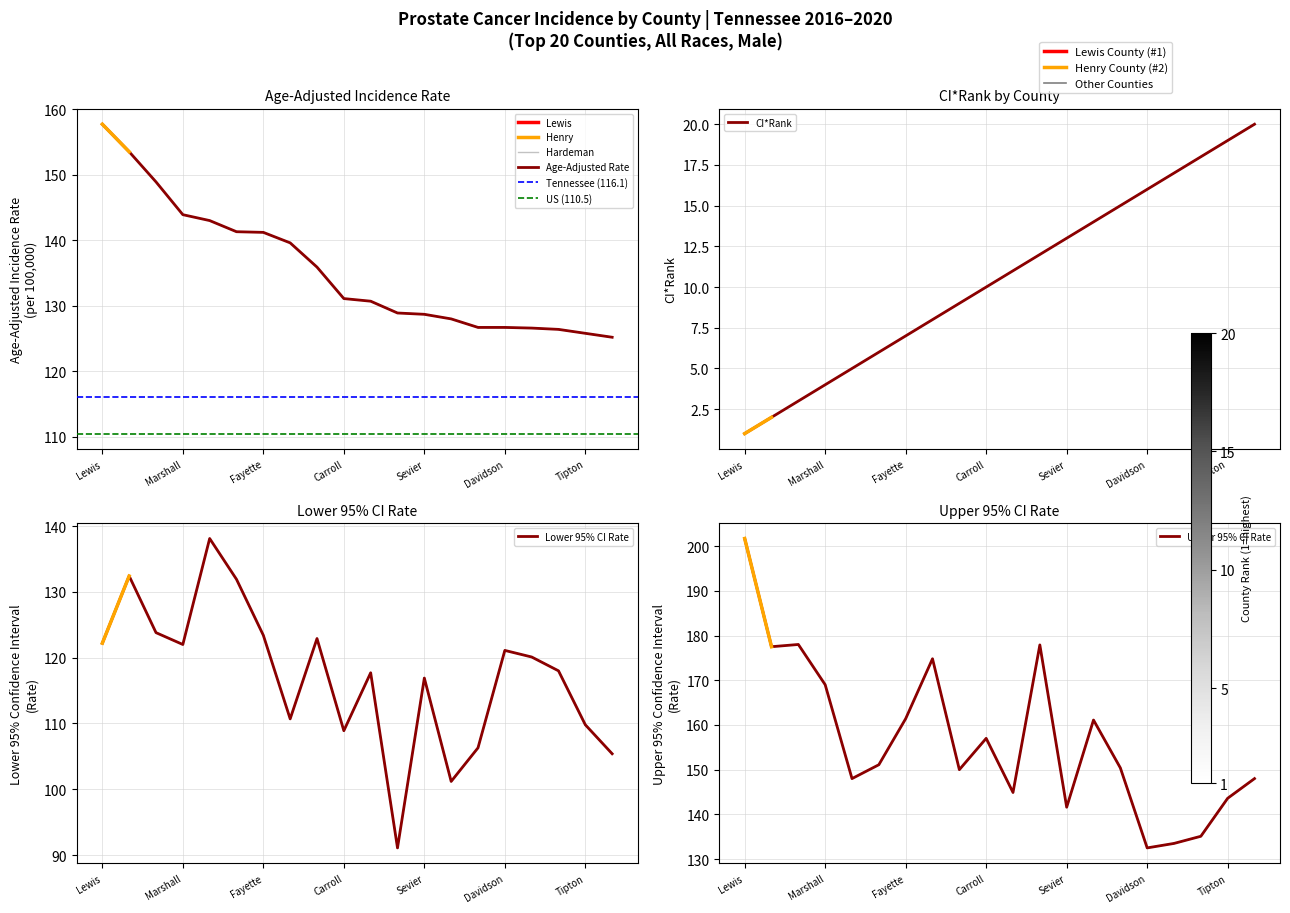

True or false: Age-Adjusted Rate has a value of 194.8 at Hardeman.

False